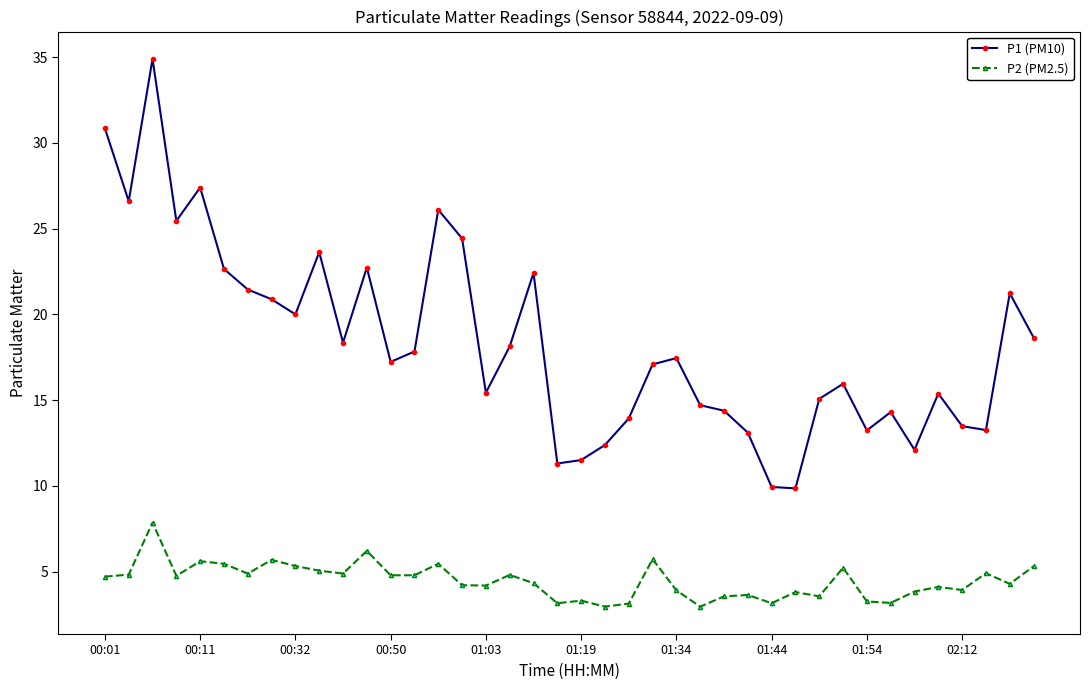

What is the sum of all P1 (PM10) values?

734.7